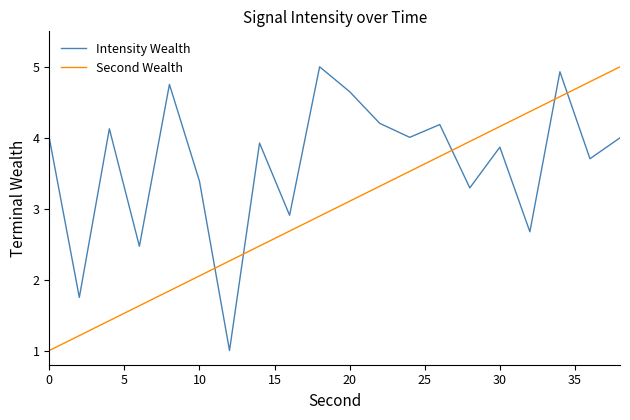

True or false: Intensity Wealth and Second Wealth cross at least once.

True